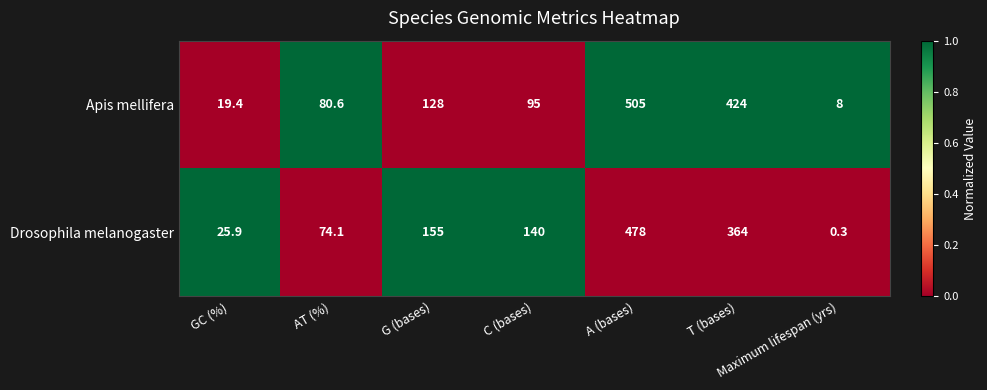

The Drosophila melanogaster series shows 632.7 at T (bases). True or false?

False